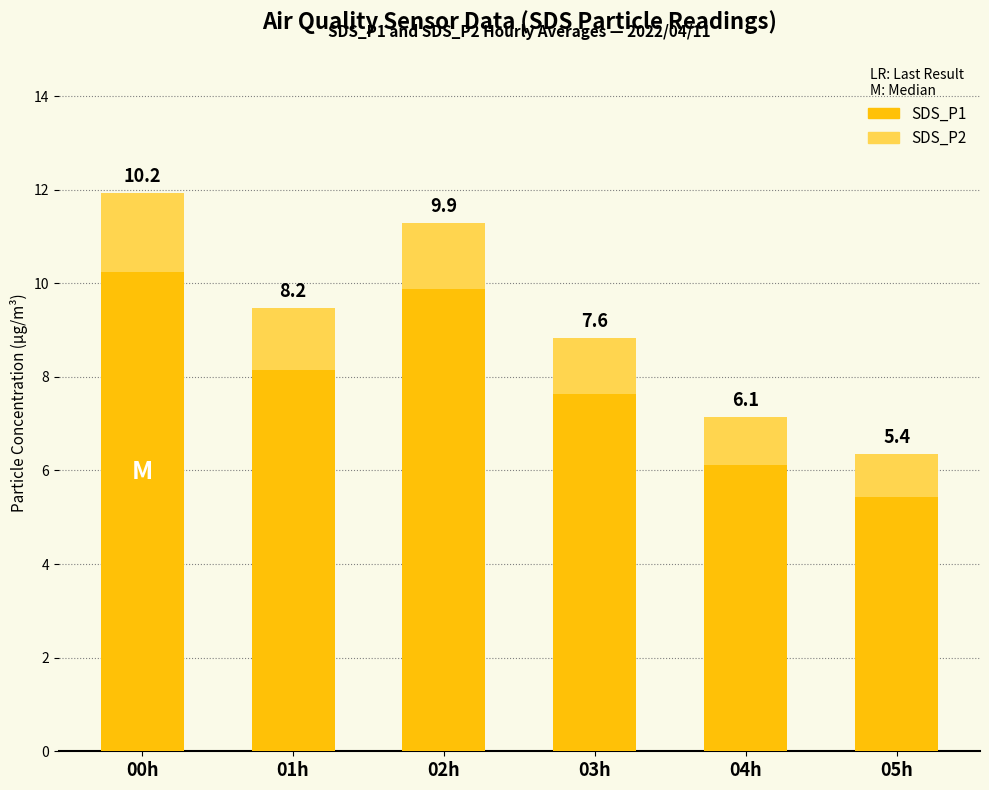

Which category has the highest value in the SDS_P1 series?

00h